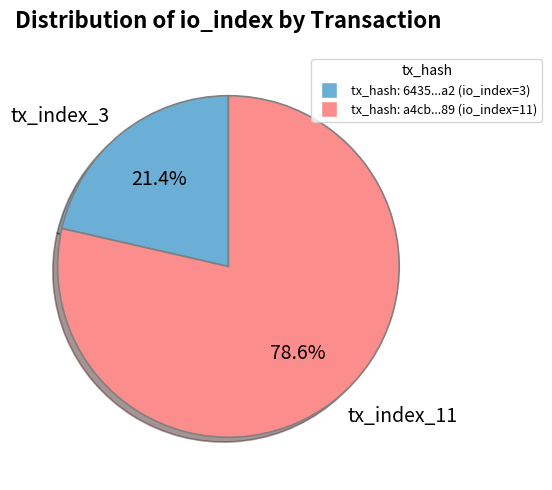

Which has a higher value, tx_index_3 or tx_index_11?

tx_index_11